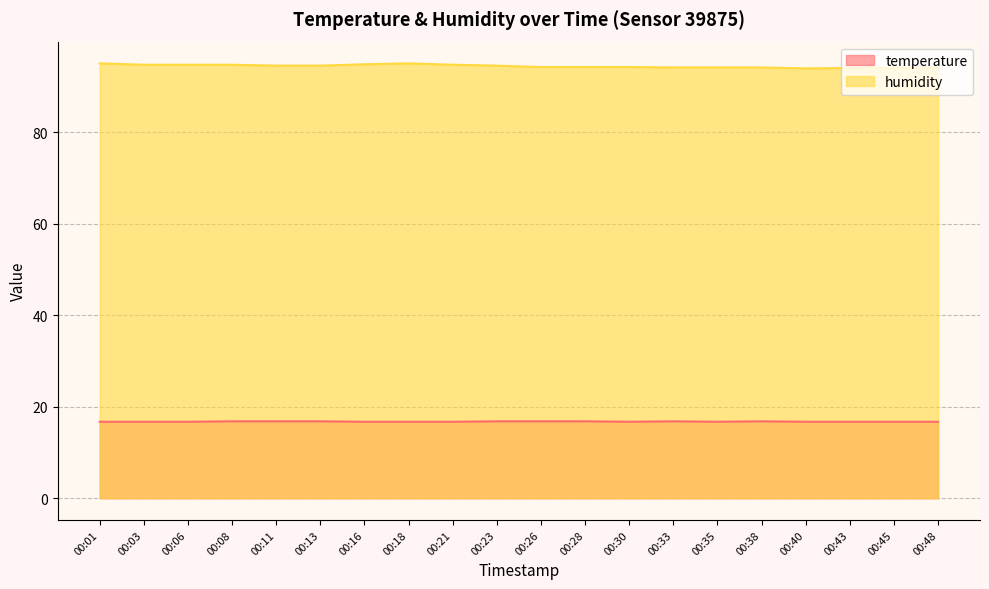

True or false: temperature and humidity cross at least once.

False